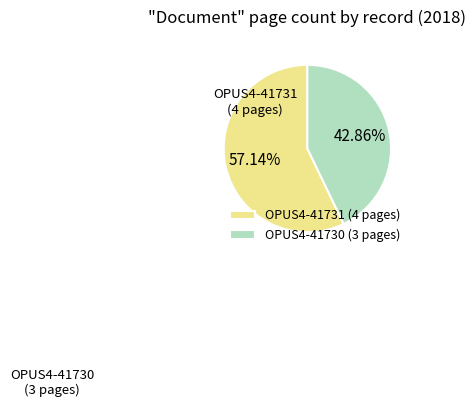

Do OPUS4-41730 and OPUS4-41731 together represent more than half of the pie?

Yes